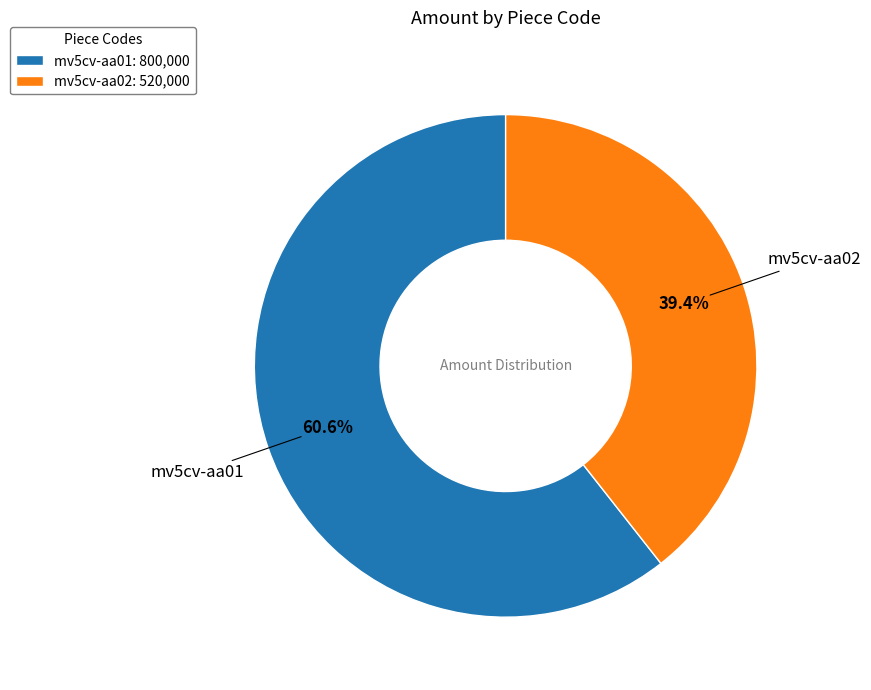

What percentage is NOT represented by mv5cv-aa02?

60.6%